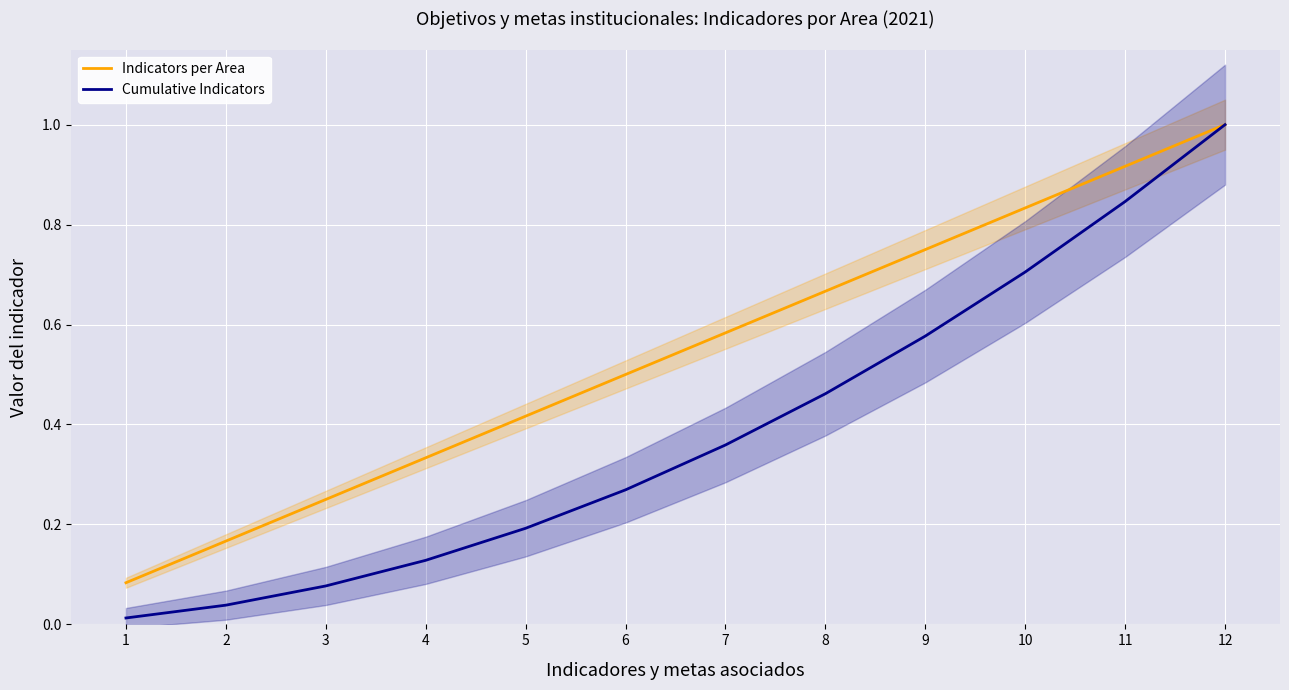

What are all the series names shown in the legend?

Indicators per Area, Cumulative Indicators